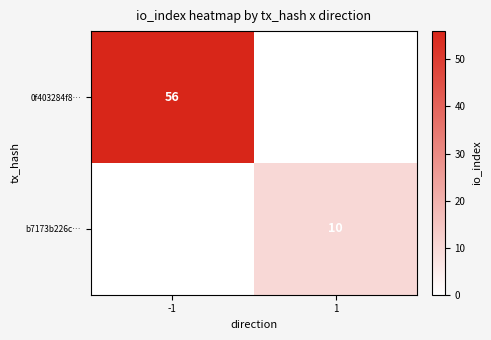

The b7173b226c… series shows 17 at 1. True or false?

False